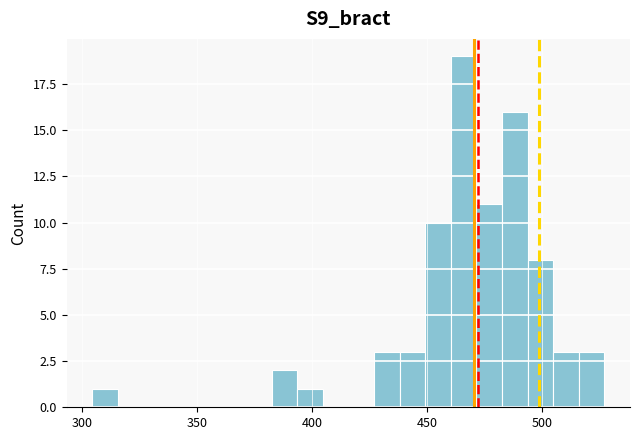

Around what value on the x-axis is the tallest bar? Give the approximate position of its centre, as read against the axis.

465